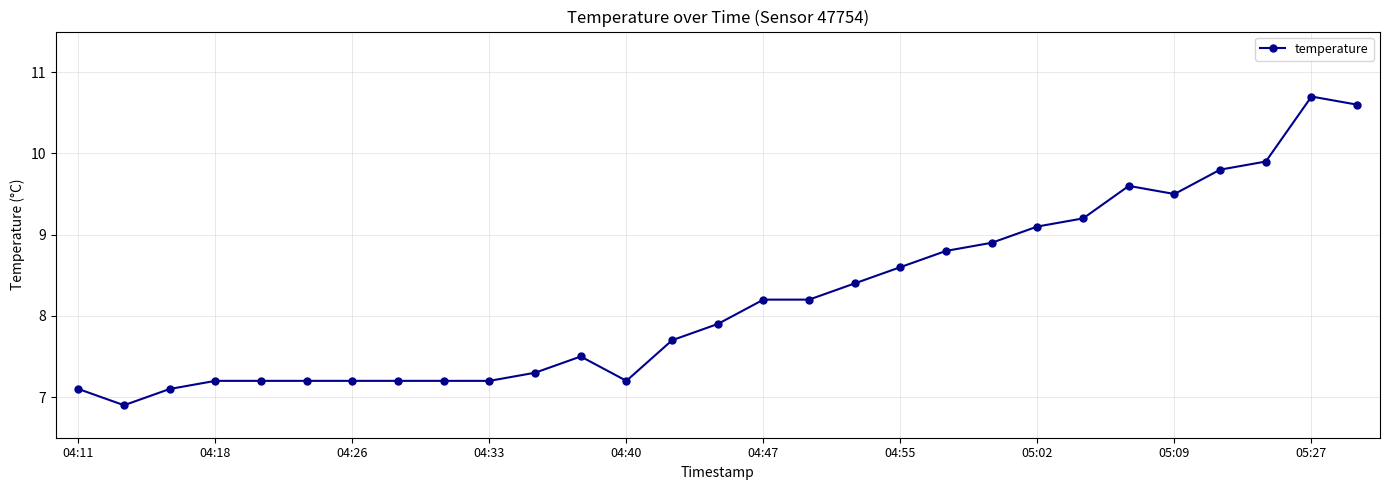

What is the average value?

8.2